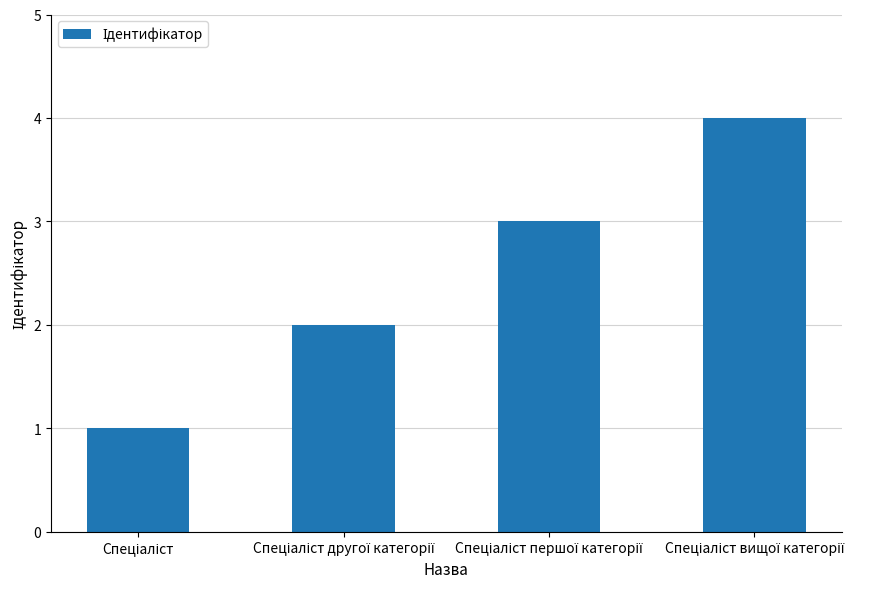

How many bars are there in total?

4